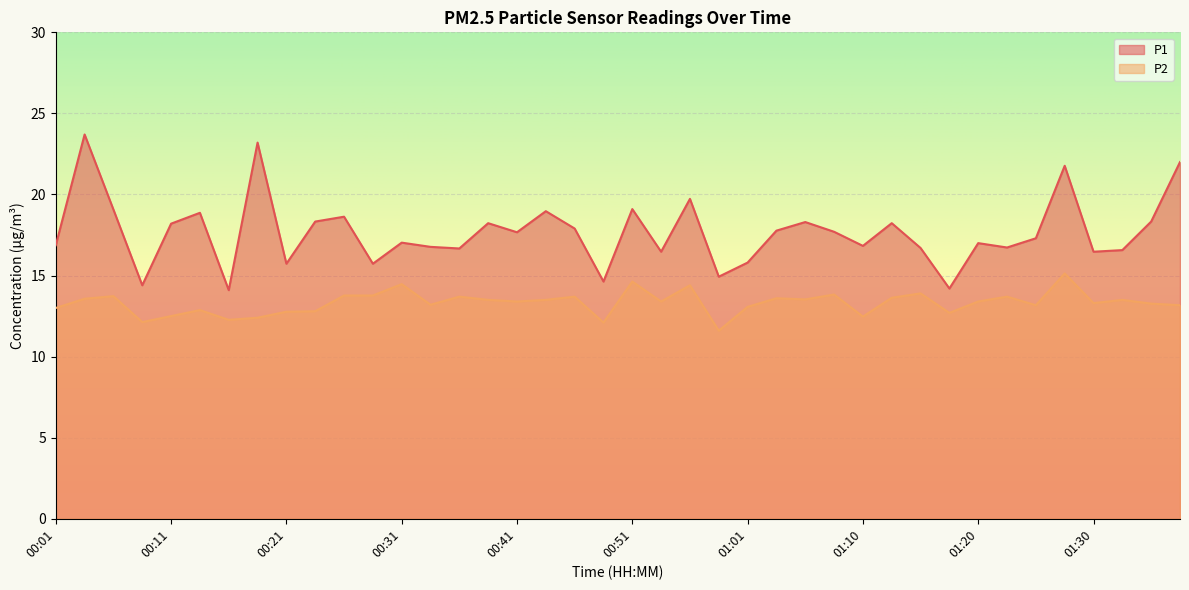

True or false: P2 has a value of 24.3 at 01:13.

False